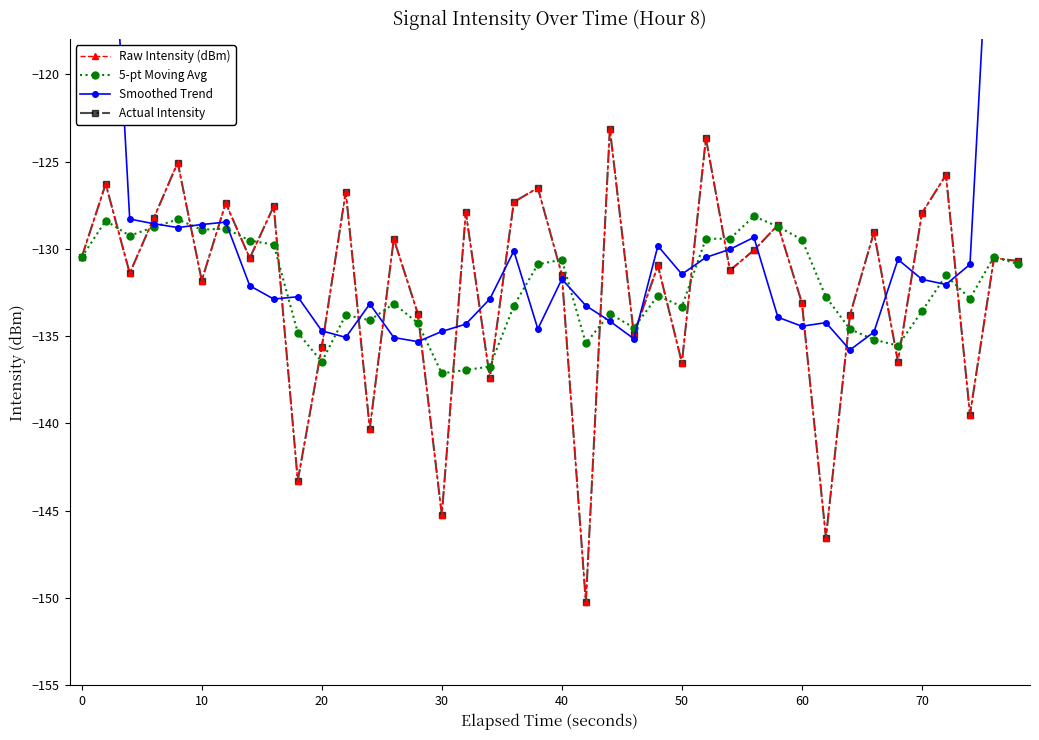

True or false: Smoothed Trend has a value of -43.8 at 12.

False